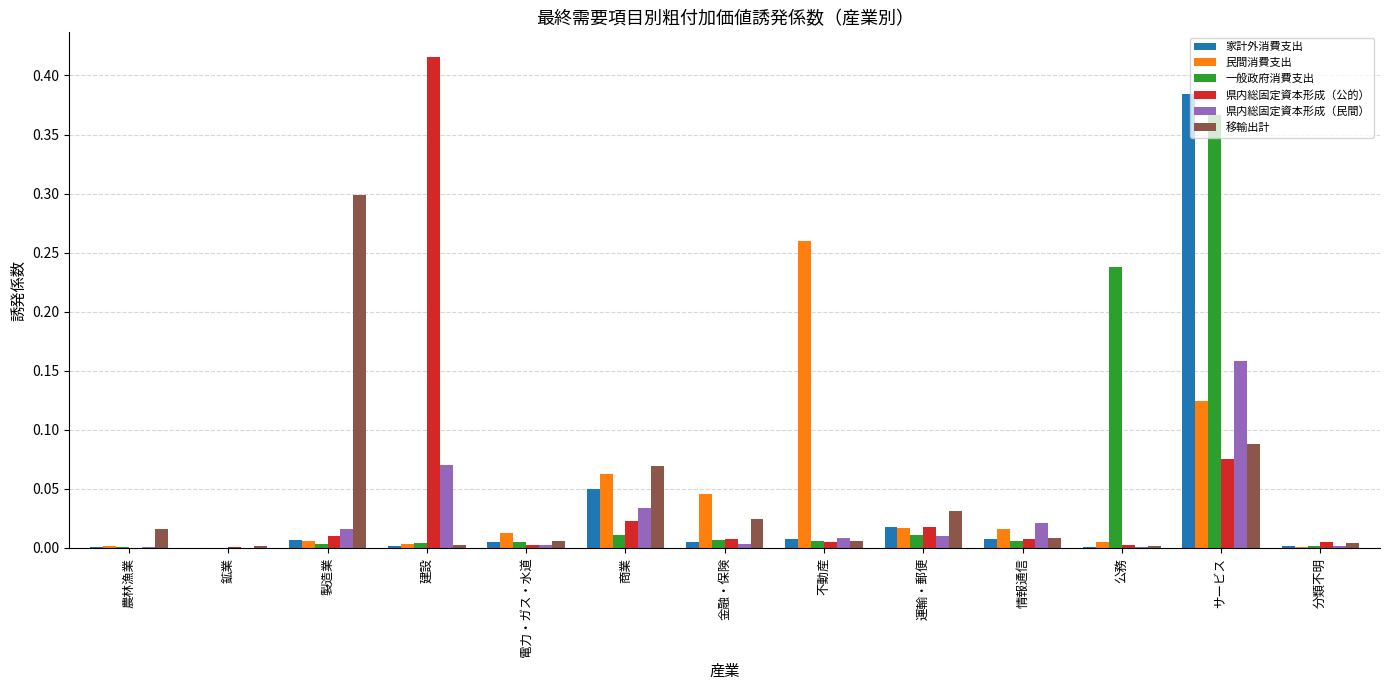

Which category has the highest value in the 県内総固定資本形成（公的） series?

建設